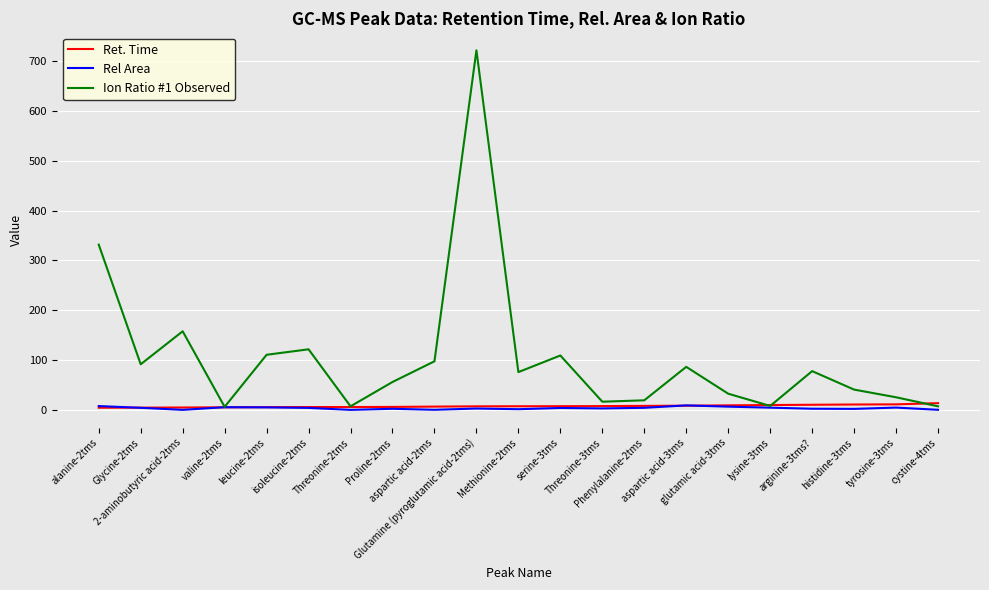

What is the minimum value shown in the chart?

0.1